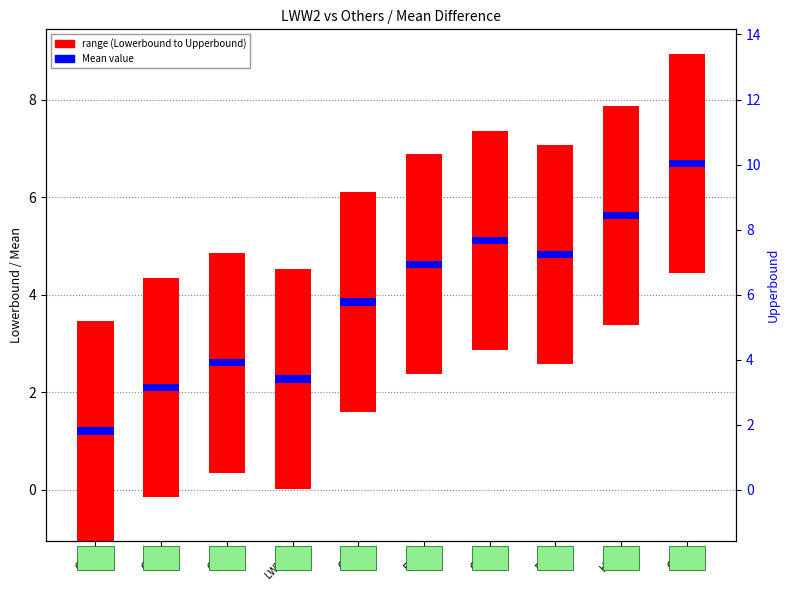

What is the total value across all series at CC1?

4.7